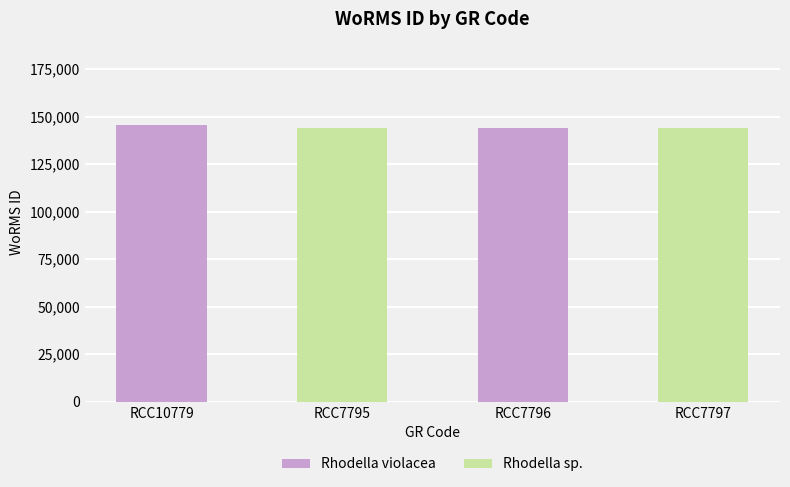

What is the sum of all Rhodella violacea values?

290018